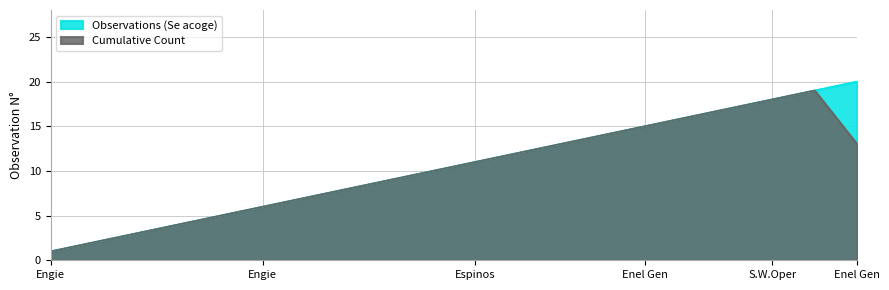

The chart shows a value of 33 at 2022-01-10. True or false?

False